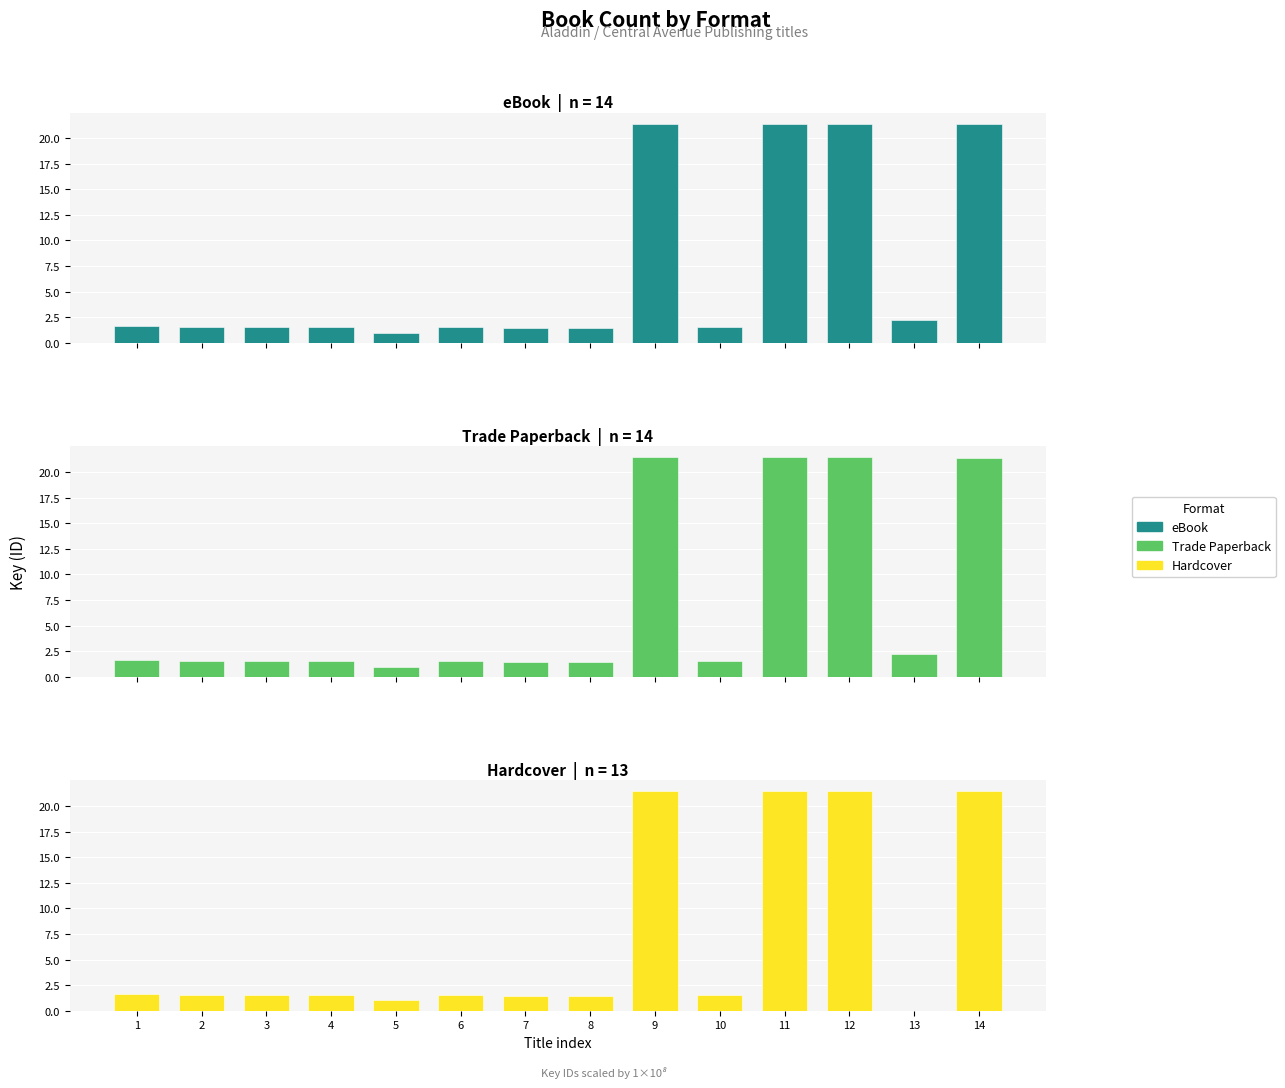

What is the value of the Trade Paperback bar at the 11th from the left?

21.4